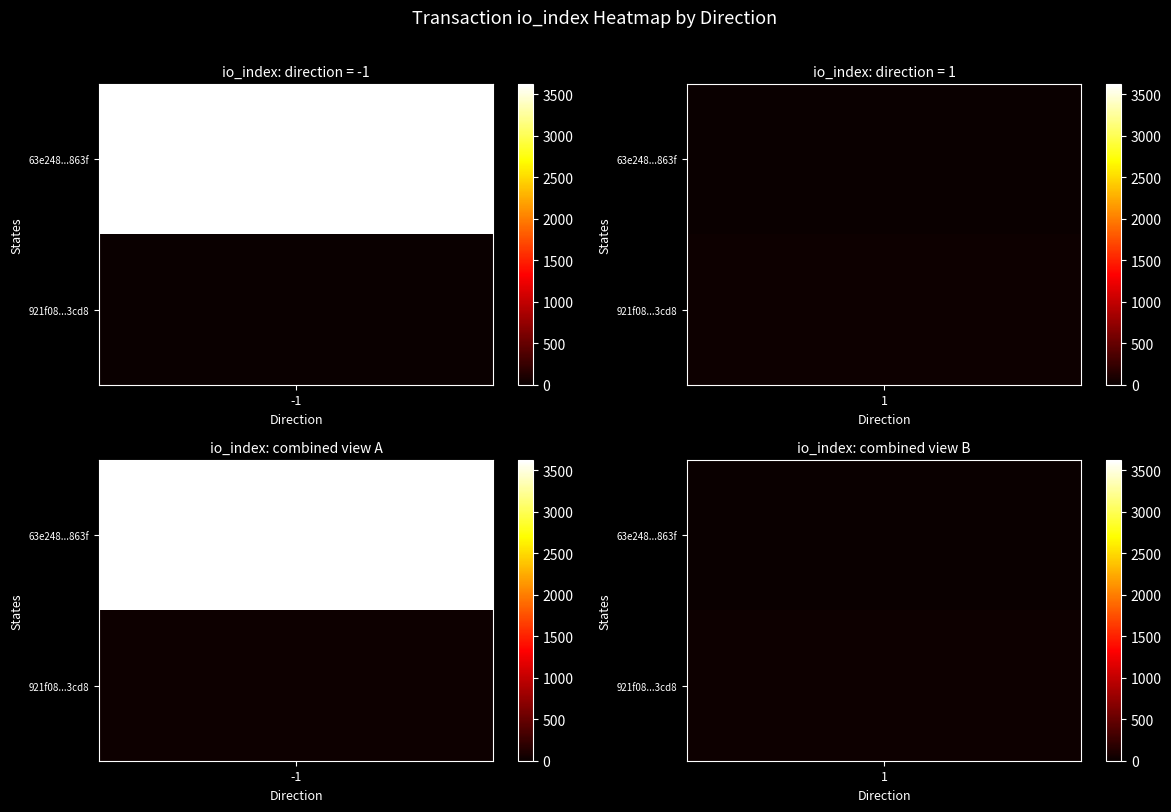

What is the greatest value displayed?

3620